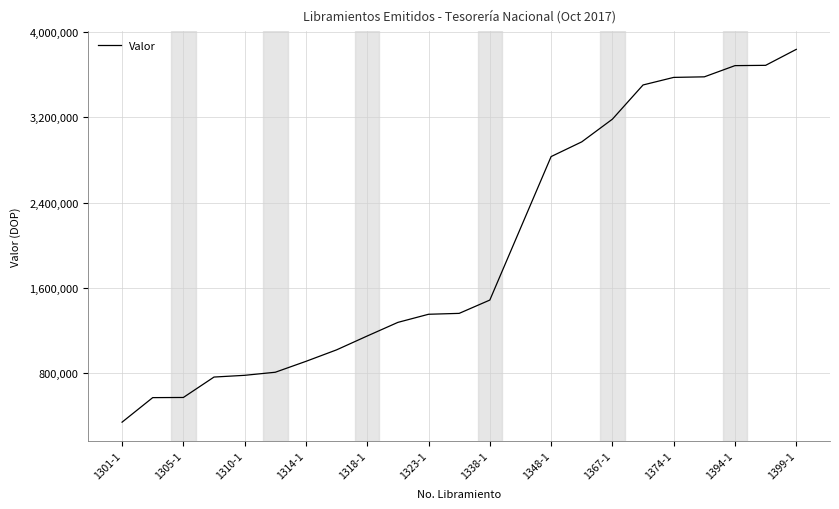

What is the minimum value shown in the chart?

337684.0